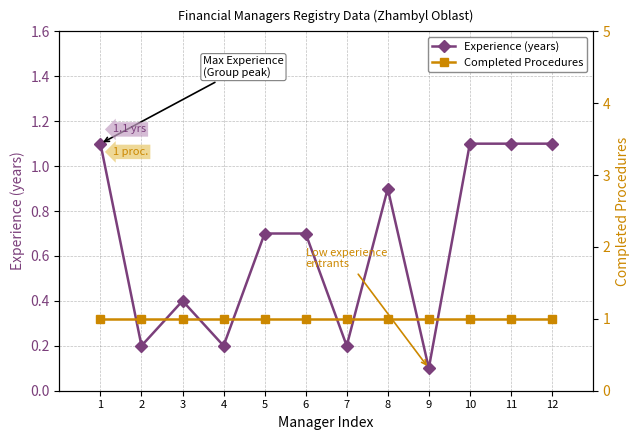

Is the value of Completed Procedures at 10 greater than the value of Experience (years) at 8?

Yes